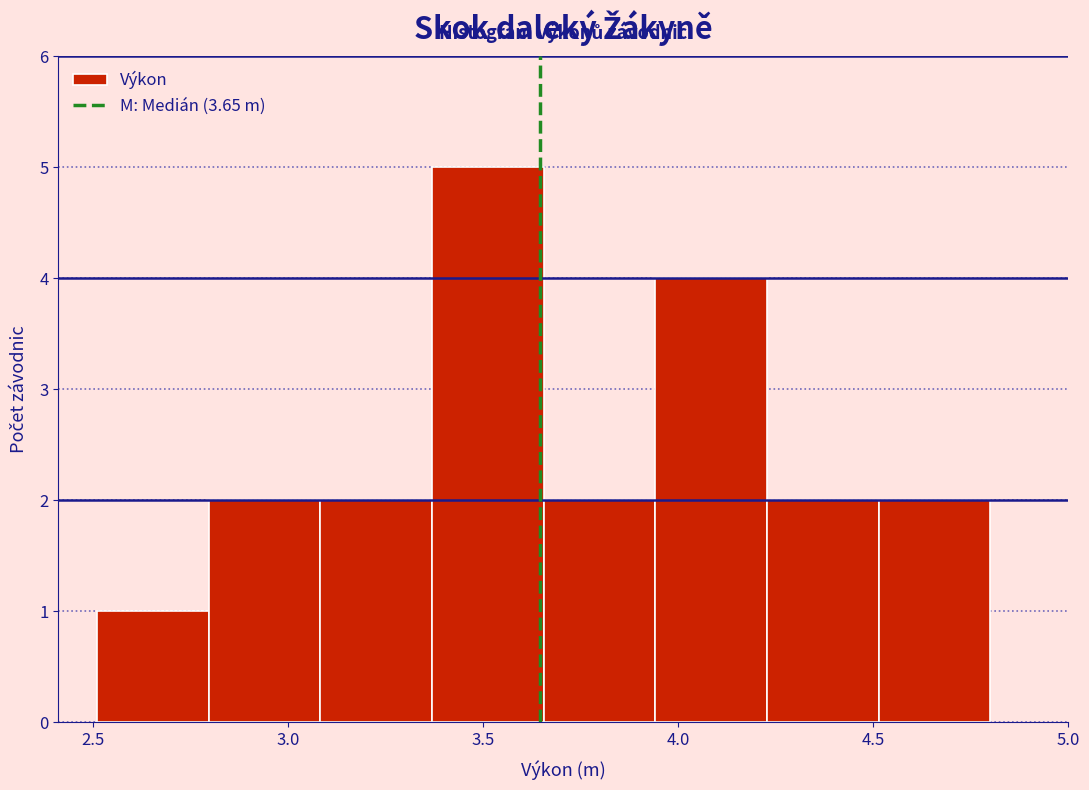

Reading left to right, list every bar in this chart as the range it spans on the x-axis followed by its height. Neither the bar edges nor the heights are printed on the chart, so give them approximately, as read against the axes.

2.50 to 2.80: 1
2.80 to 3.10: 2
3.10 to 3.35: 2
3.35 to 3.65: 5
3.65 to 3.95: 2
3.95 to 4.25: 4
4.25 to 4.50: 2
4.50 to 4.80: 2